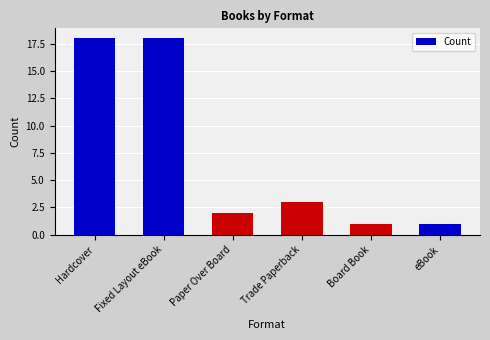

What is the label of the 1st bar from the right?

eBook